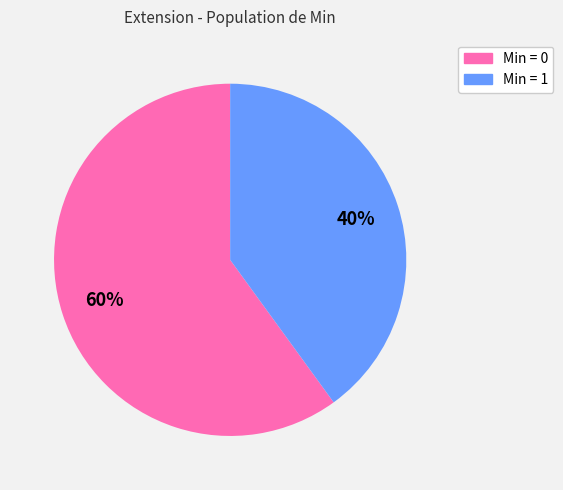

To the nearest percent, what is the average slice percentage?

50%